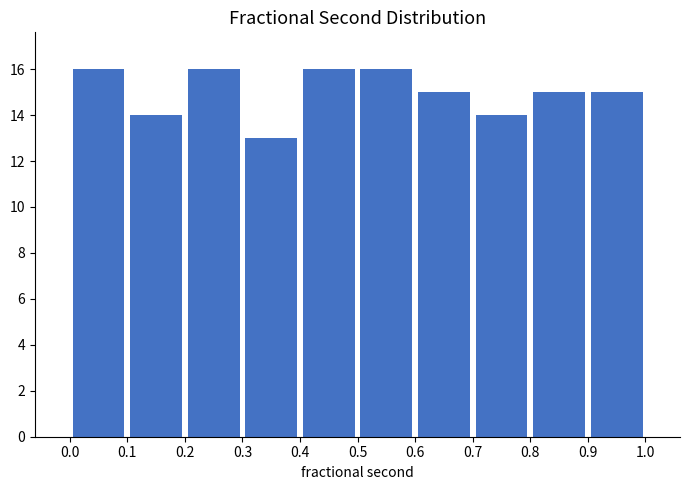

Reading left to right, list every bar in this chart as the range it spans on the x-axis followed by its height. The values are not printed on the chart, so give them approximately, as read against the axis.

0.0 to 0.1: 16
0.1 to 0.2: 14
0.2 to 0.3: 16
0.3 to 0.4: 13
0.4 to 0.5: 16
0.5 to 0.6: 16
0.6 to 0.7: 15
0.7 to 0.8: 14
0.8 to 0.9: 15
0.9 to 1.0: 15